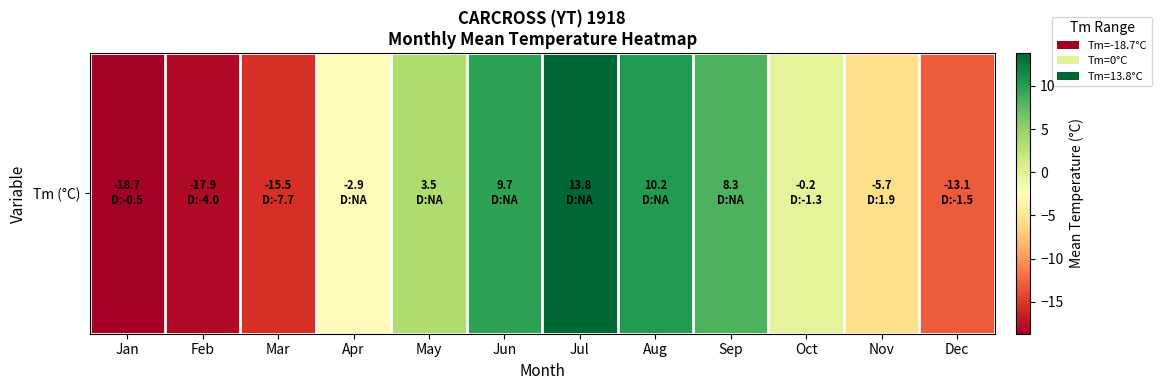

What is the average value?

-2.4